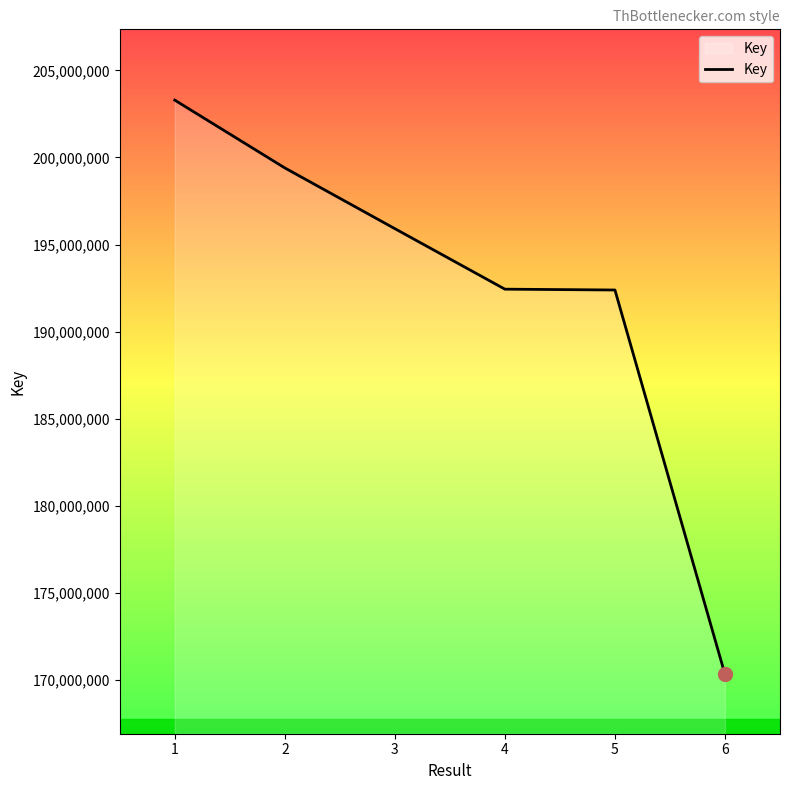

What is the change in value from 2 to 5?

-7008620